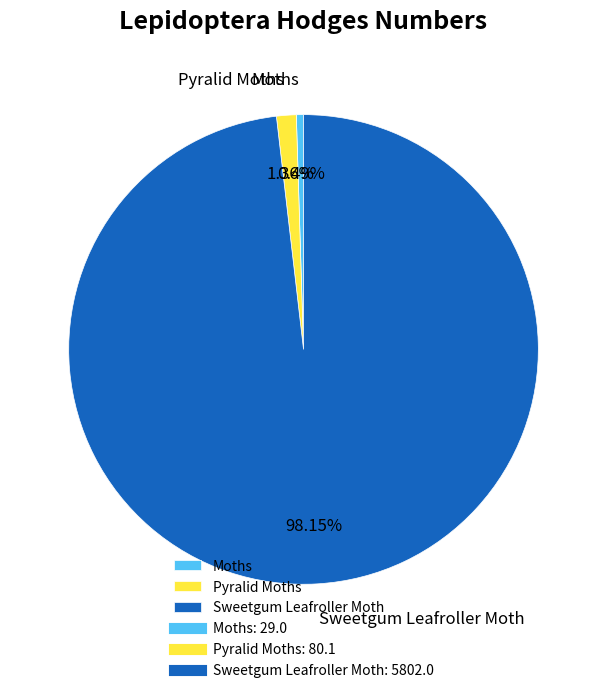

To the nearest percent, what percentage of the pie is Pyralid Moths?

1%